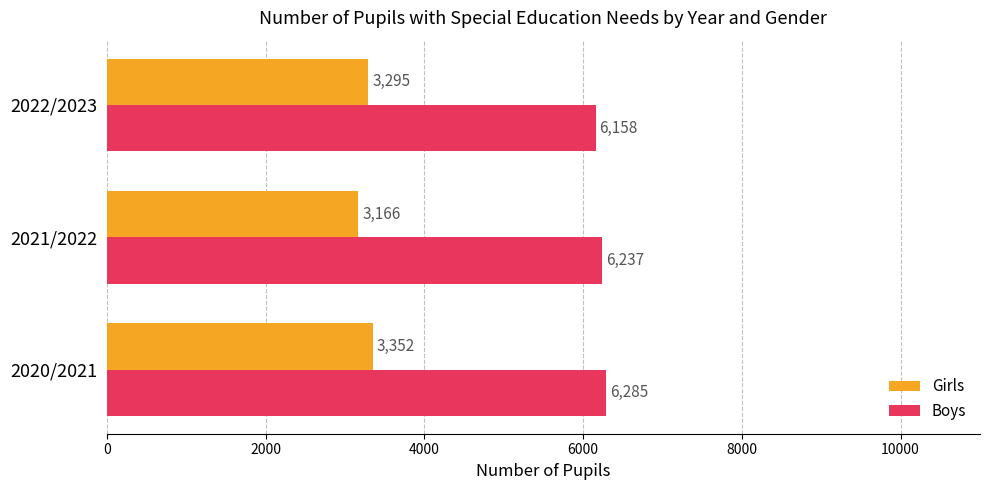

At which category is the sum across all series the highest?

2020/2021